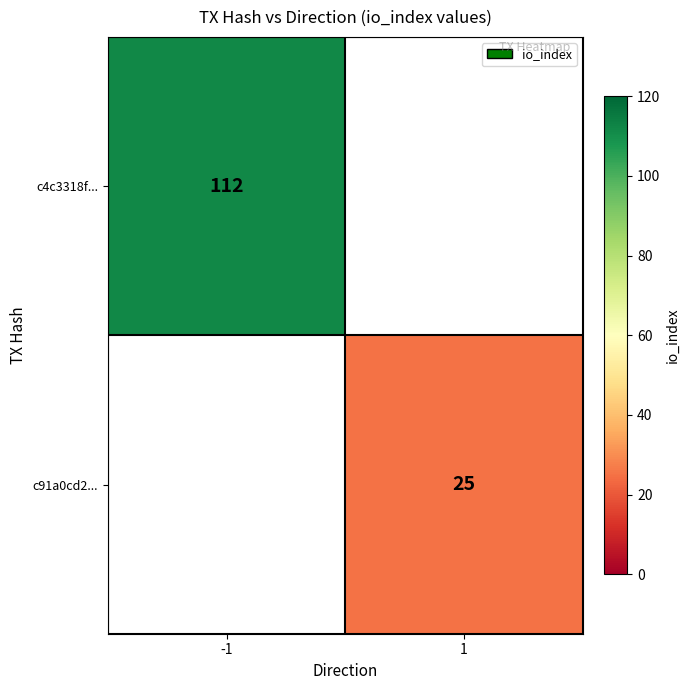

Is it true that c4c3318f... equals 112 at -1?

True